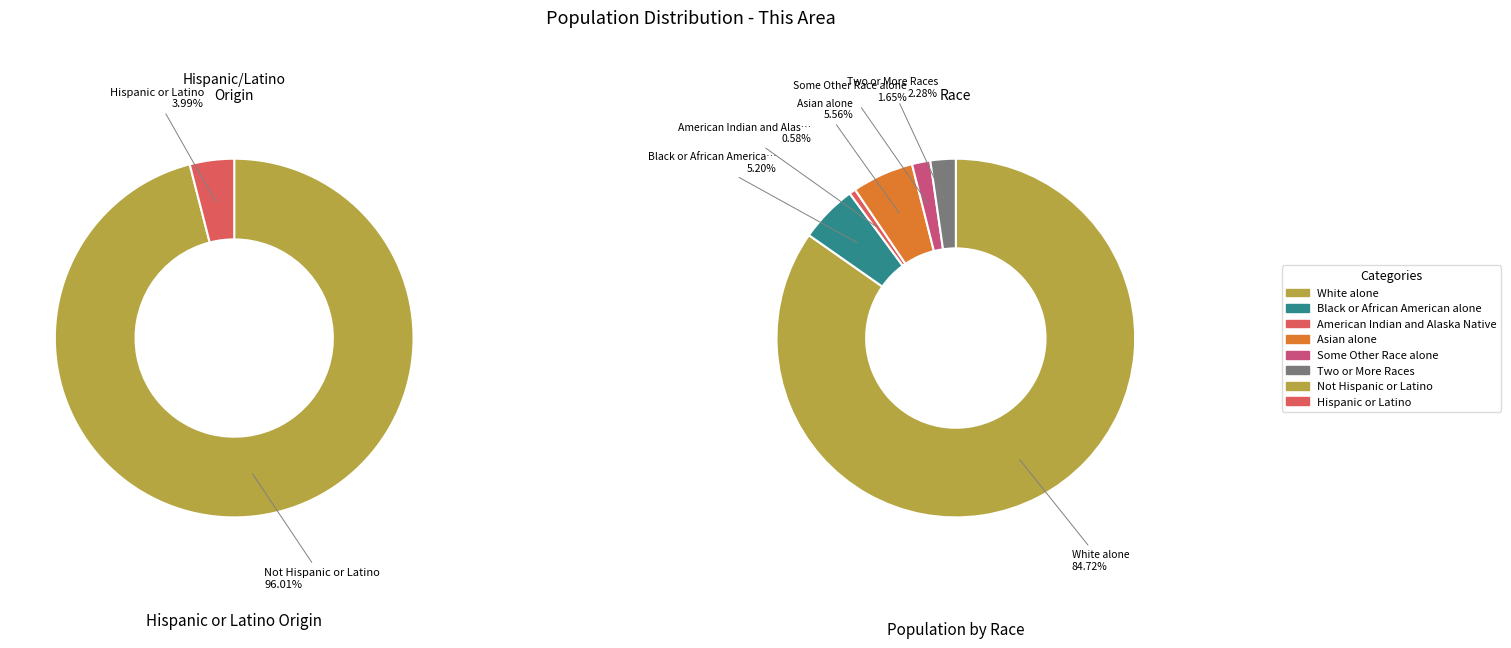

Which category has the biggest portion of the pie?

White alone